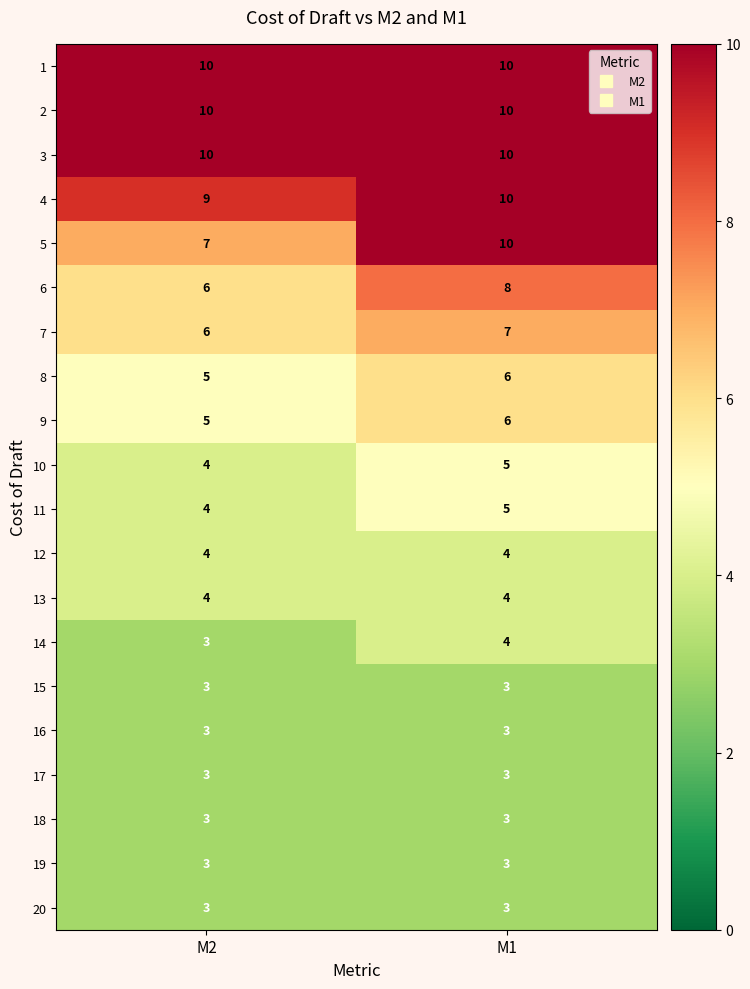

Which category has the lowest value in the 10 series?

M2